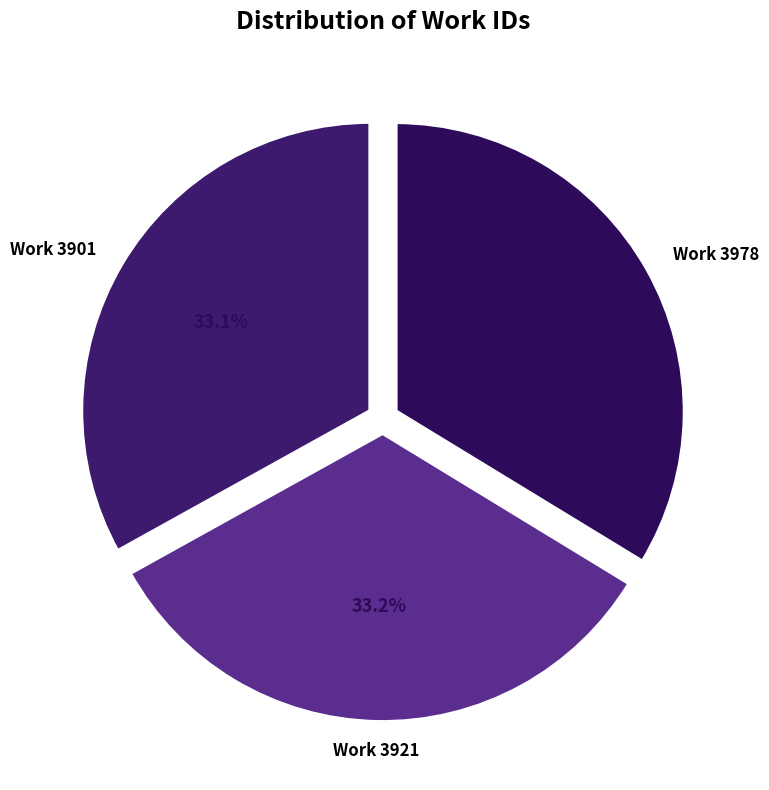

True or false: Work 3901 accounts for 33% of the total.

True